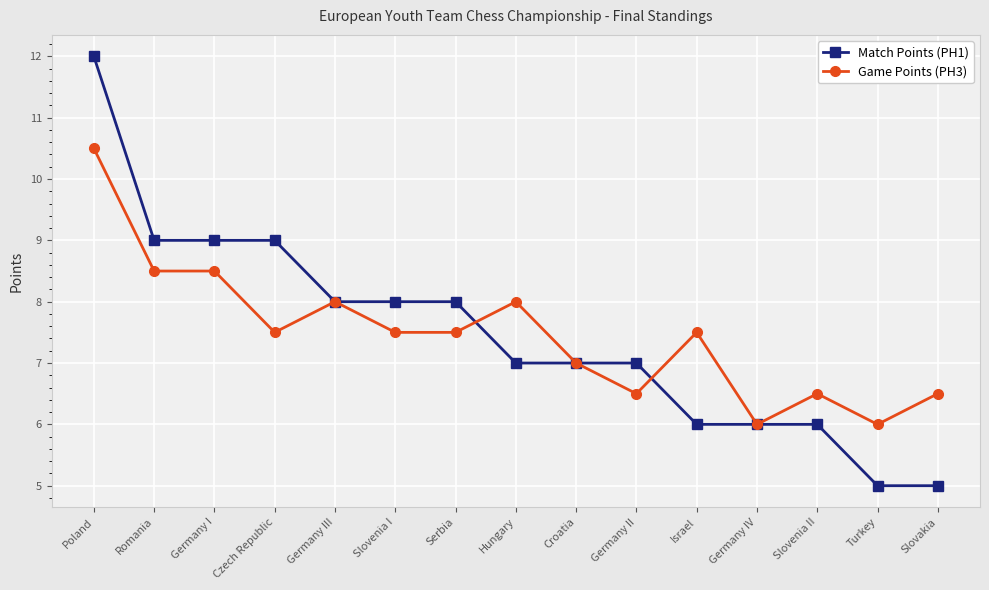

Which label corresponds to the largest value in the chart?

Poland